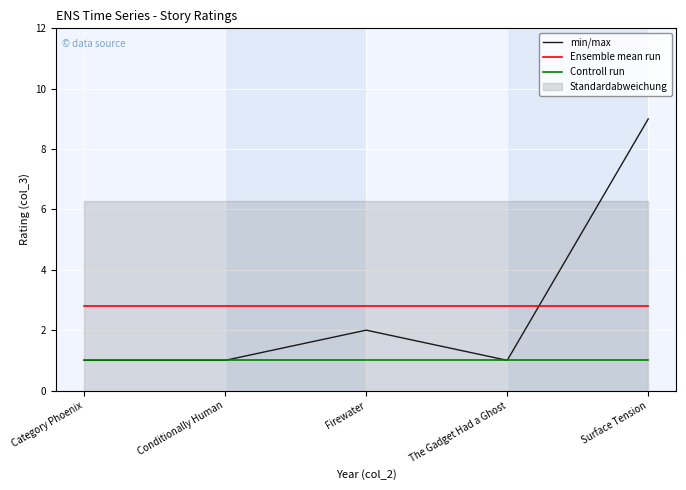

What is the label of the 4th point from the left?

The Gadget Had a Ghost